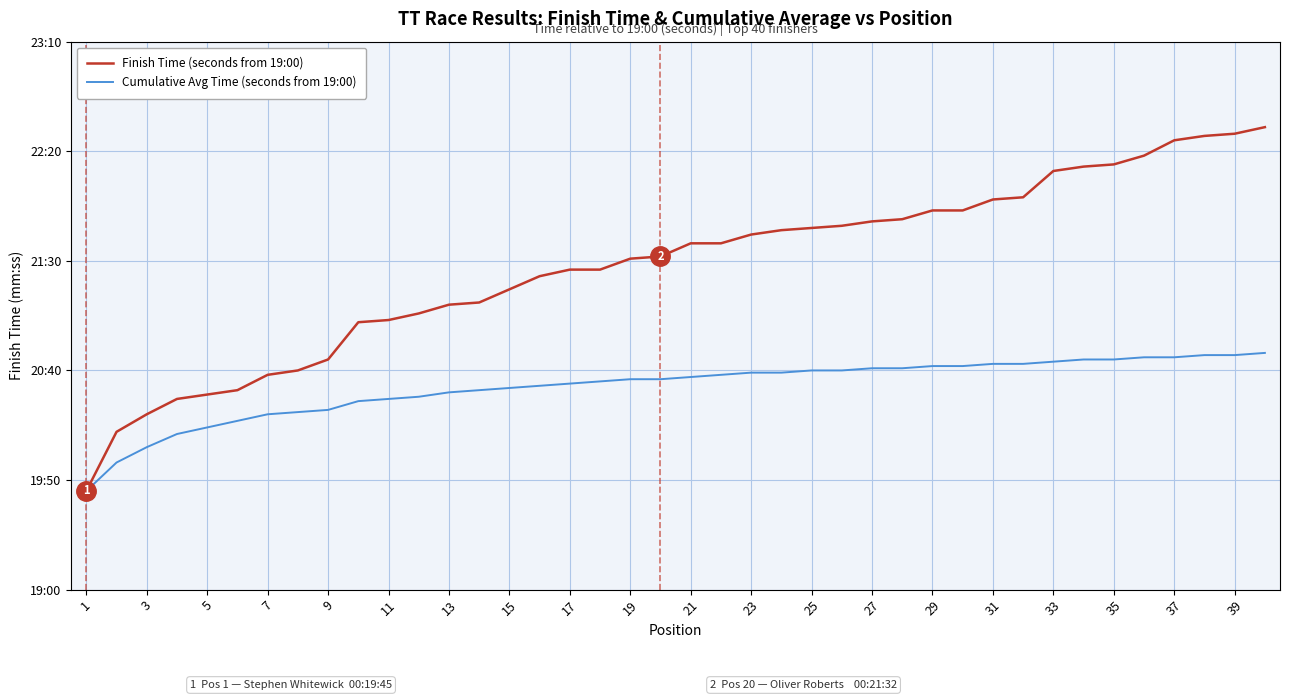

What is the value of the Finish Time (seconds from 19:00) point at the 33rd from the left?

191